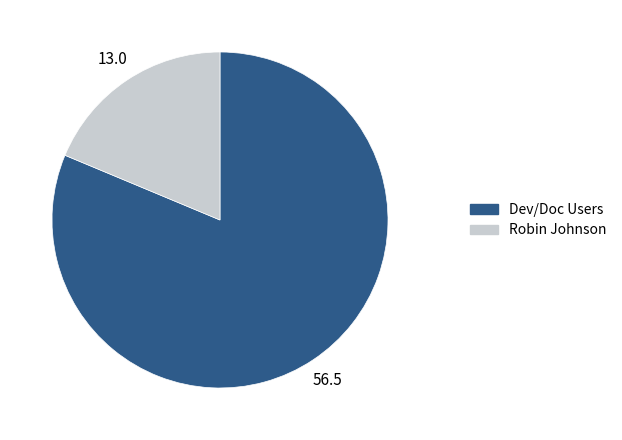

Is there a majority slice in this chart?

Yes